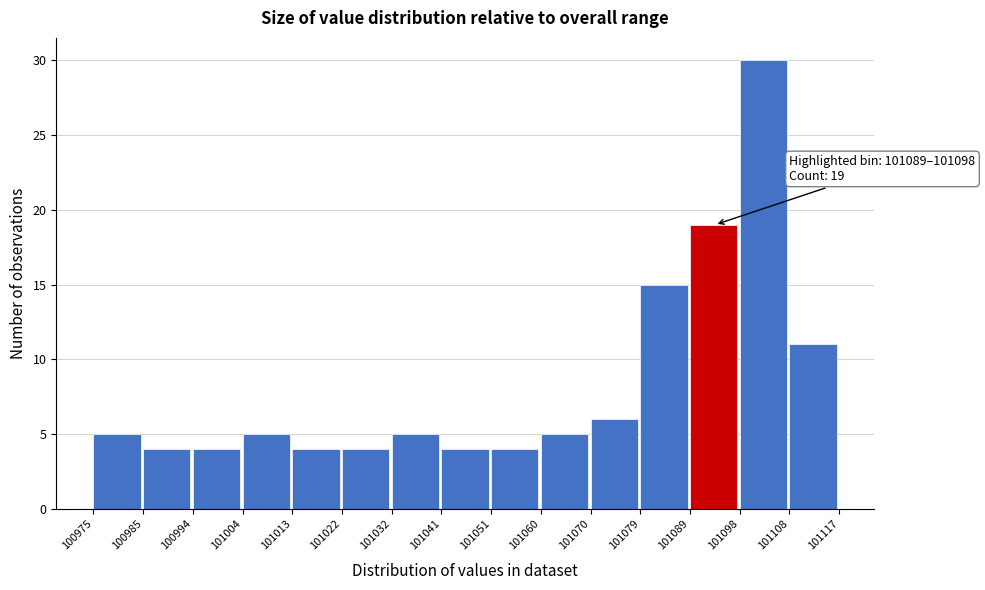

Which range on the x-axis has the tallest bar?

101098 to 101108